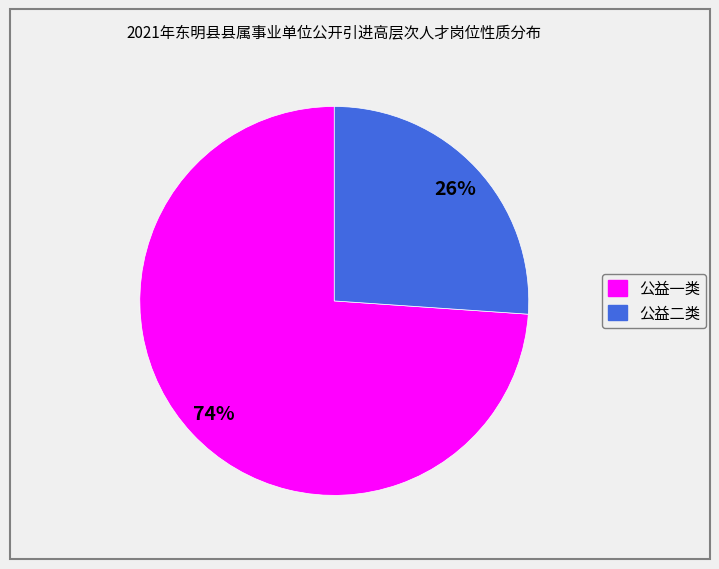

To the nearest percent, what is the difference between the 公益一类 and 公益二类 slice percentages?

48%